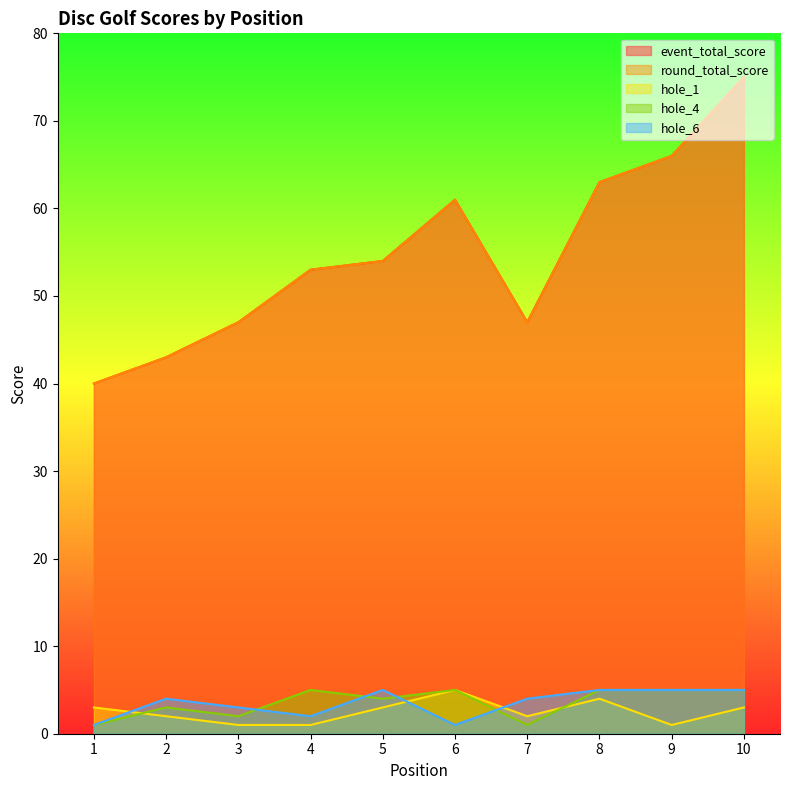

True or false: hole_1 has a value of 3 at 7.

False